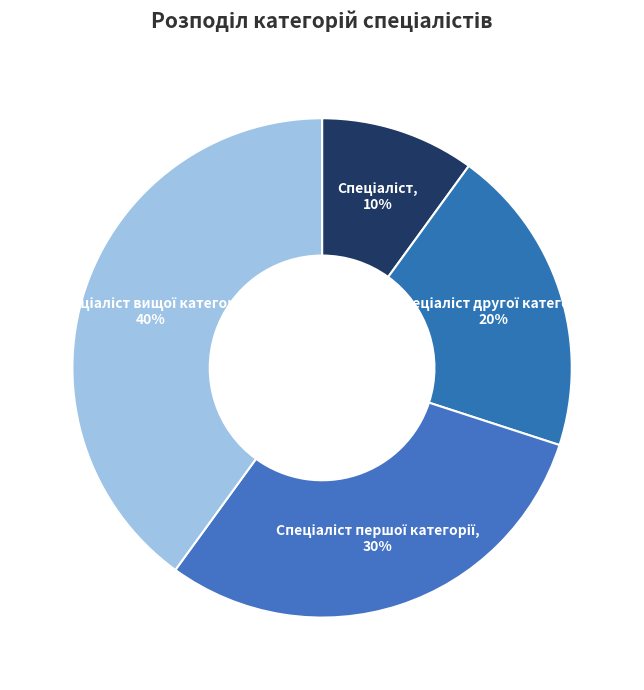

To the nearest percent, what is the difference between the largest and smallest slice percentages?

30%